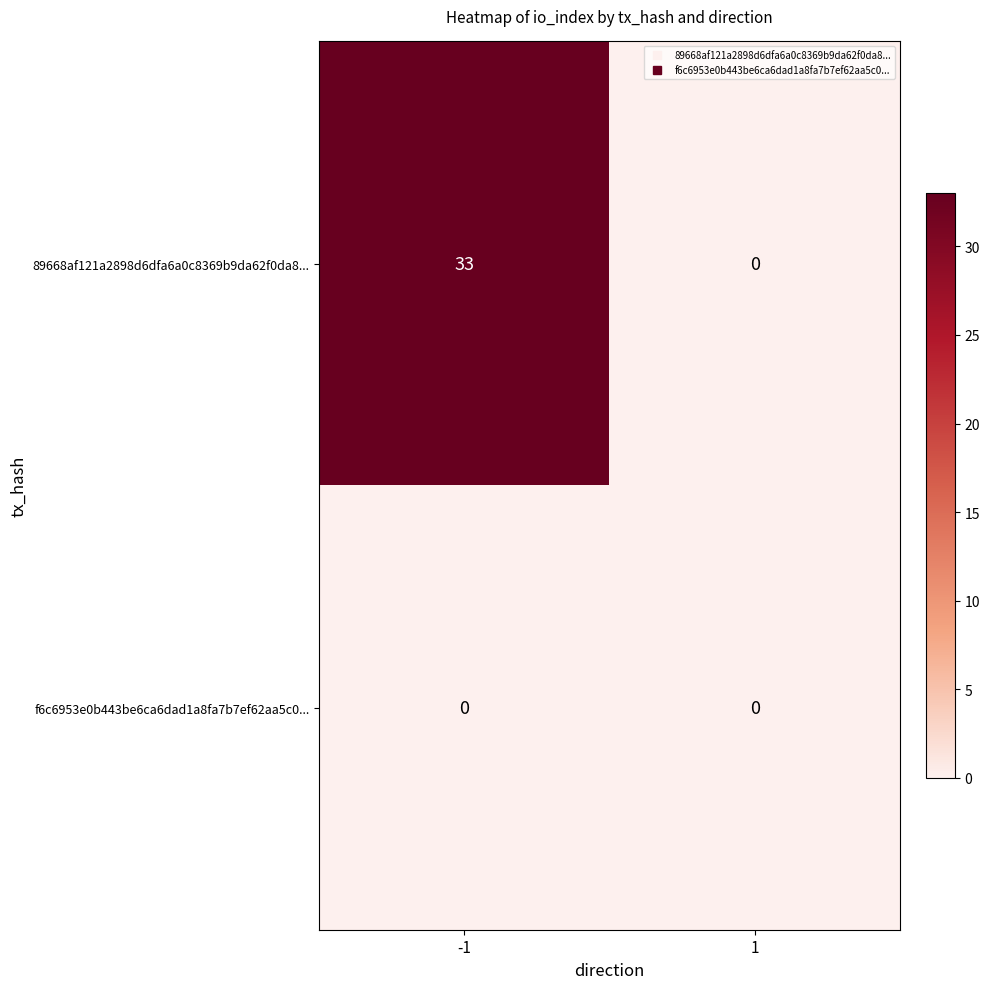

The value of 89668af121a2898d6dfa6a0c8369b9da62f0da8... at -1 is 15. True or false?

False